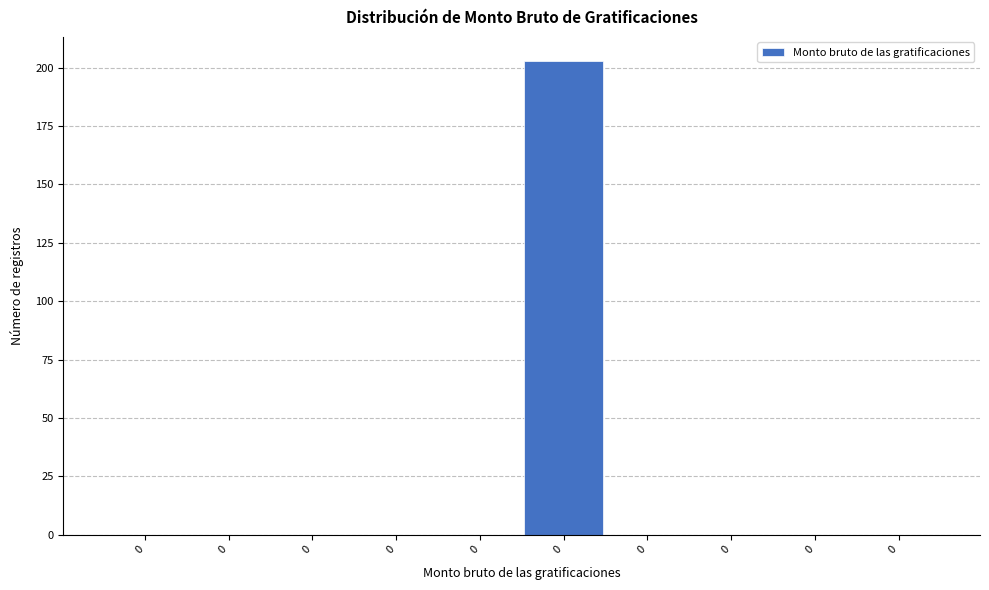

How many categories are shown in the chart?

10